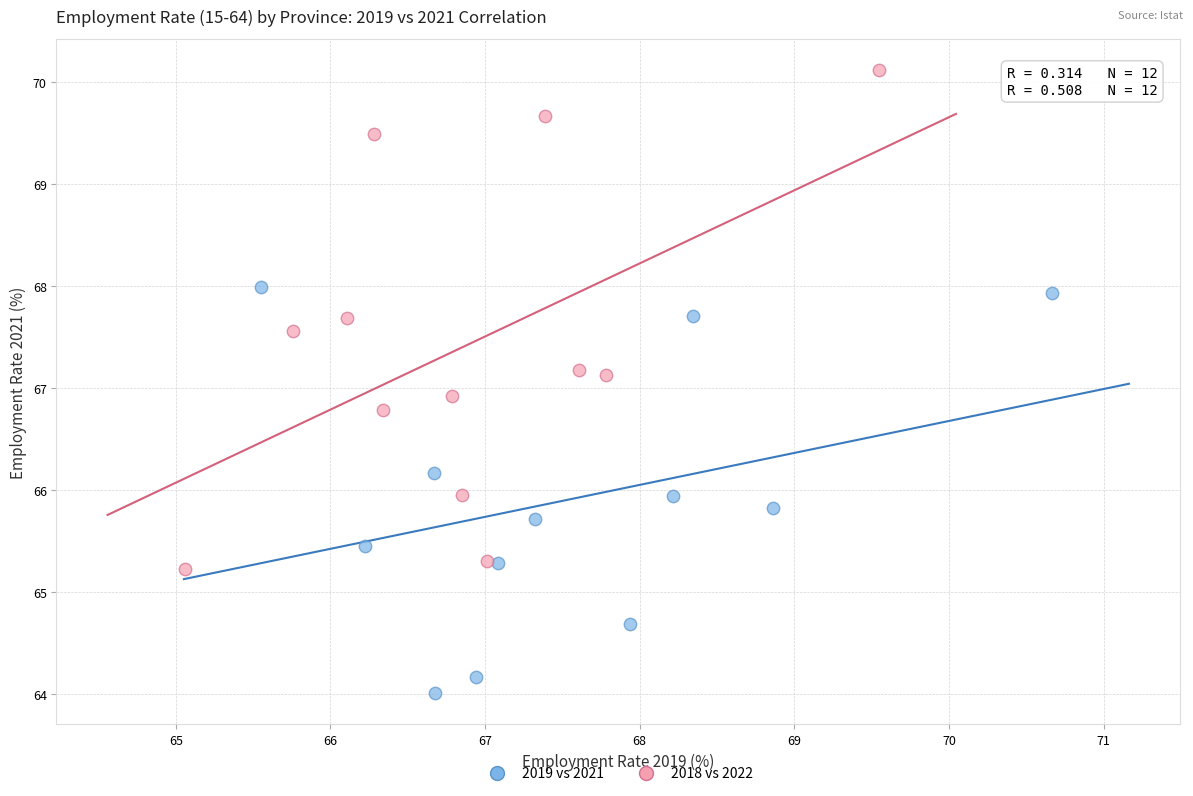

What are all the series names shown in the legend?

2019 vs 2021, 2018 vs 2022